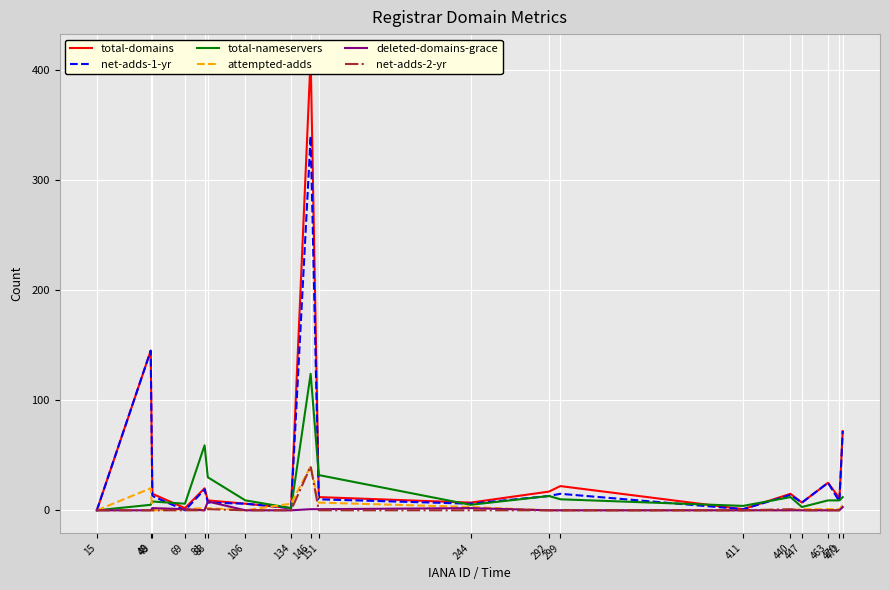

Rank the series by their maximum value, from lowest to highest.

deleted-domains-grace, attempted-adds, net-adds-2-yr, total-nameservers, net-adds-1-yr, total-domains